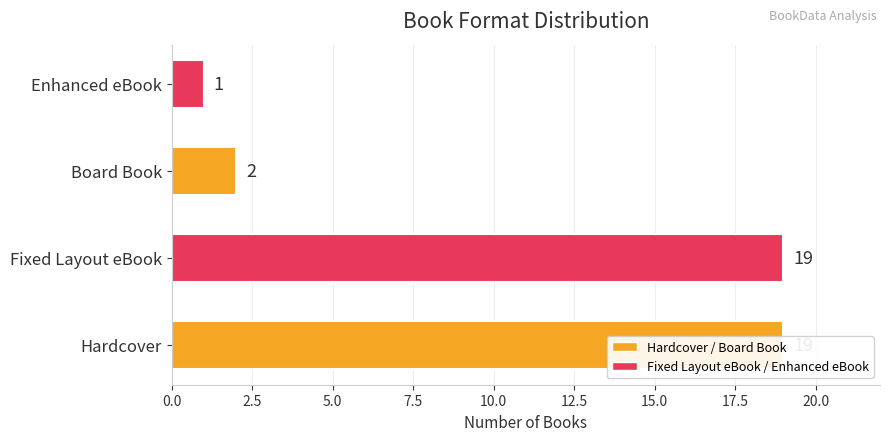

True or false: the data shows 25 at Hardcover.

False